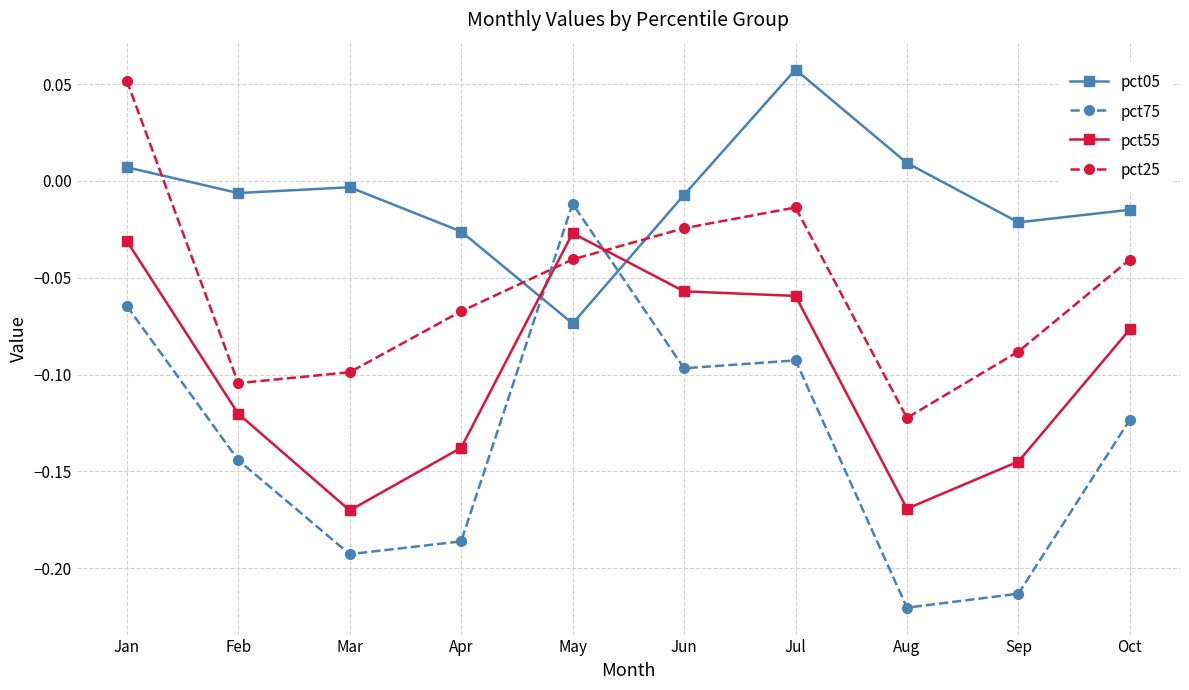

Which series ends up on top after the final intersection of pct05 and pct75?

pct05